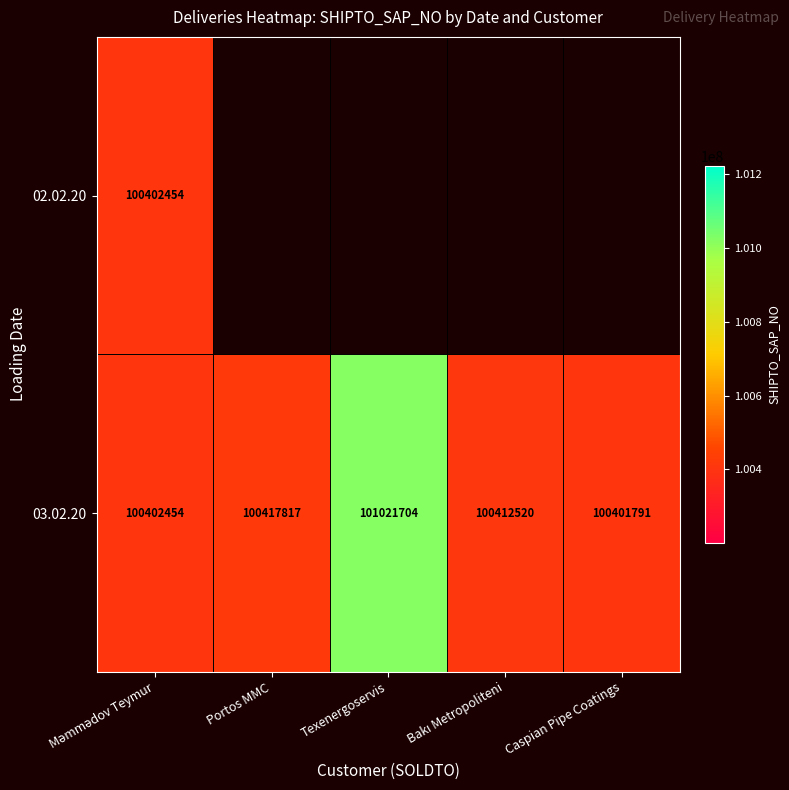

What is the highest value of the 03.02.20 series?

101021704